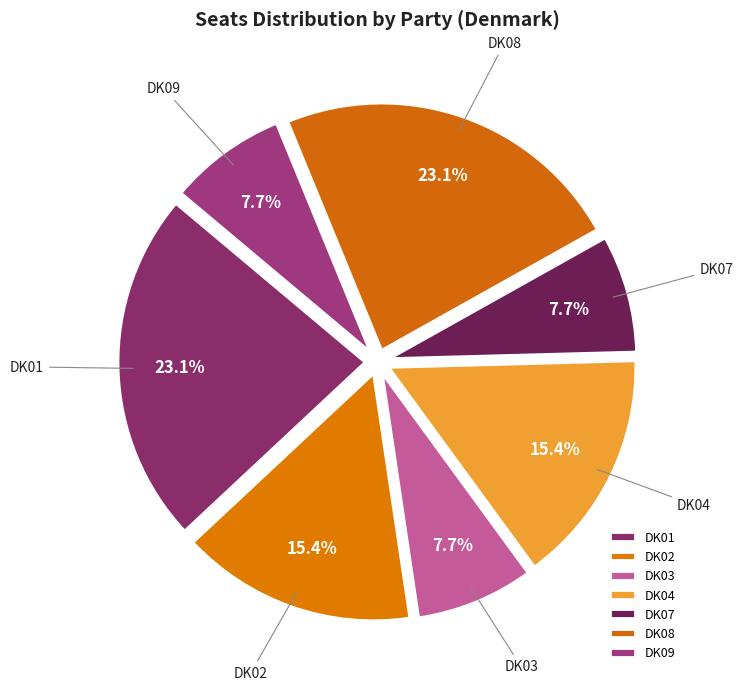

Do DK08 and DK01 together represent more than half of the pie?

No